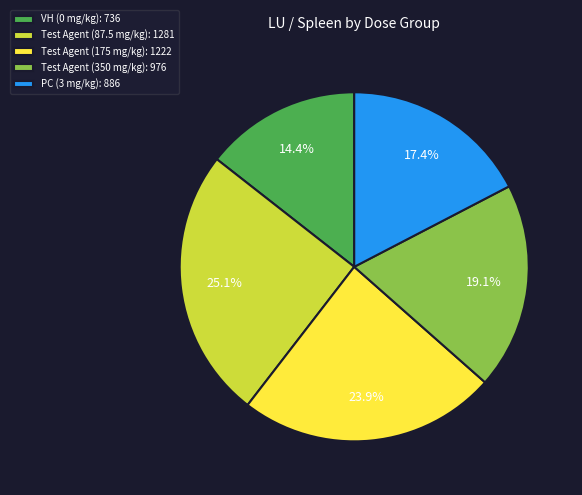

To the nearest percent, what is the average slice percentage?

20%